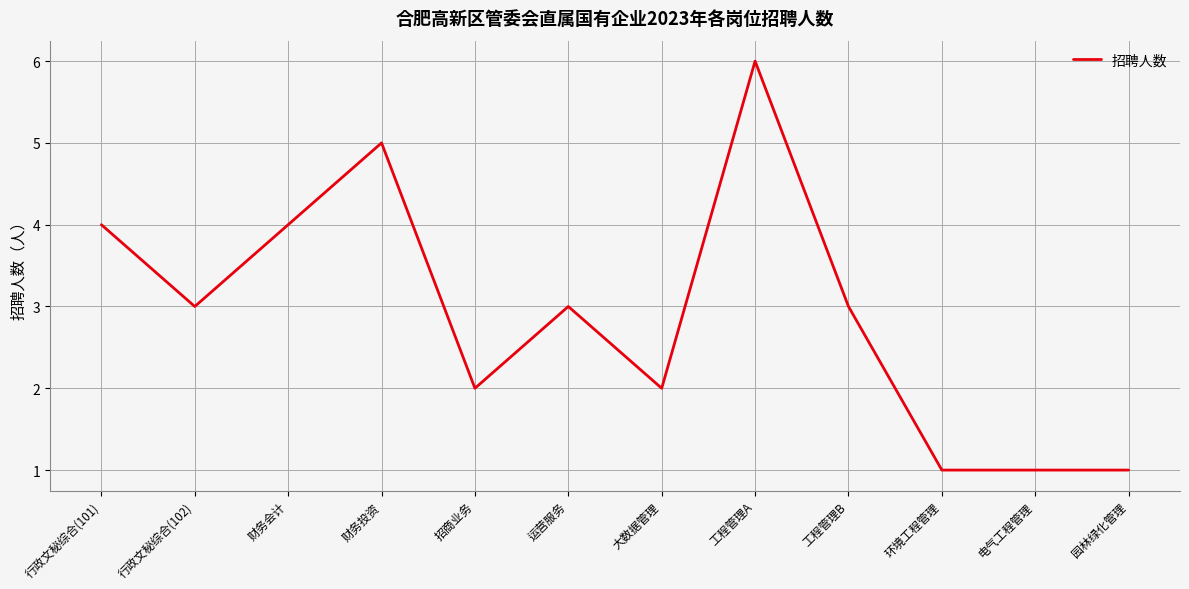

What is the approximate value at 运营服务?

3